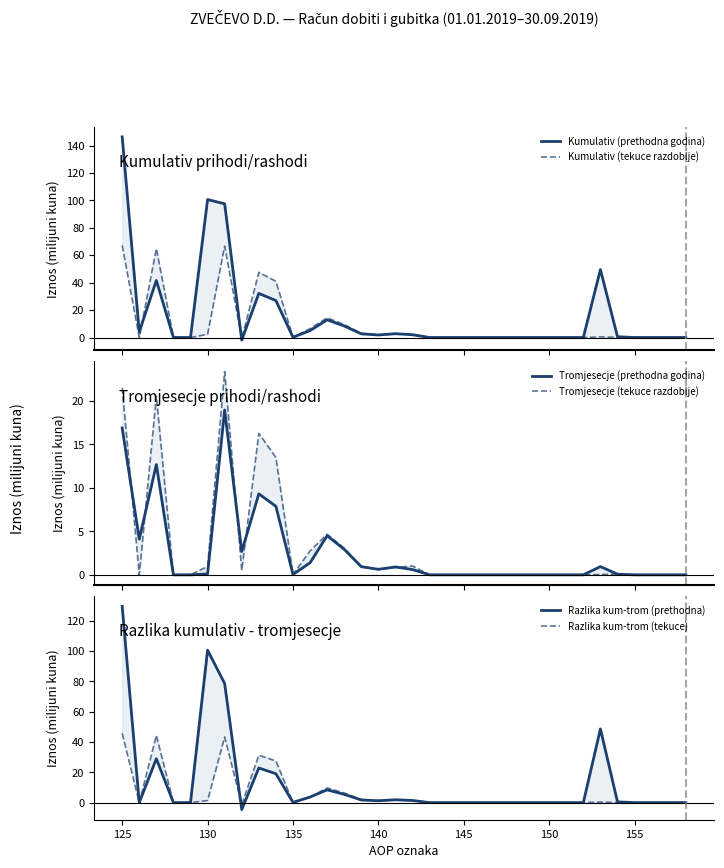

In Tromjesecje (tekuce razdoblje), how many points are lower than both neighbors (excluding endpoints)?

4